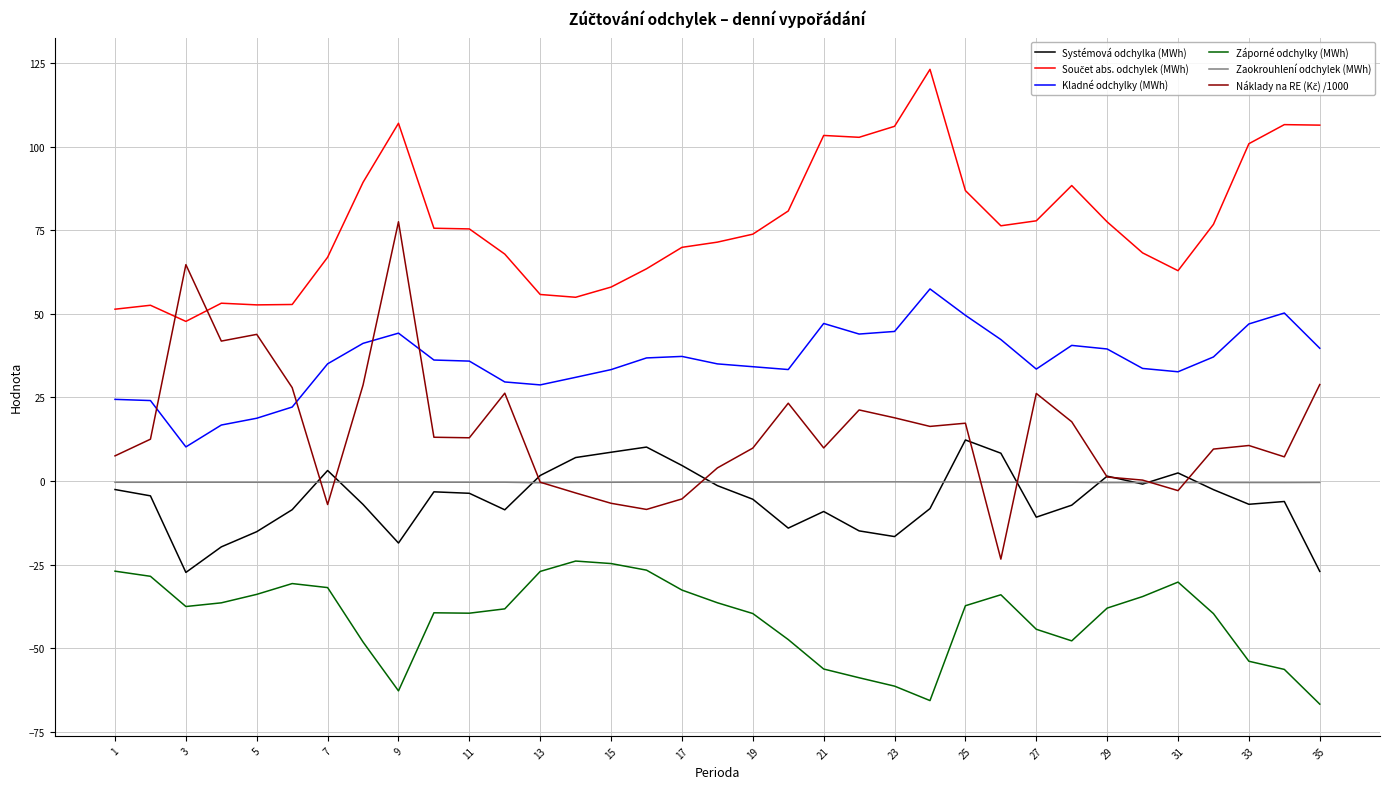

True or false: Zaokrouhlení odchylek (MWh) and Záporné odchylky (MWh) cross at least once.

False